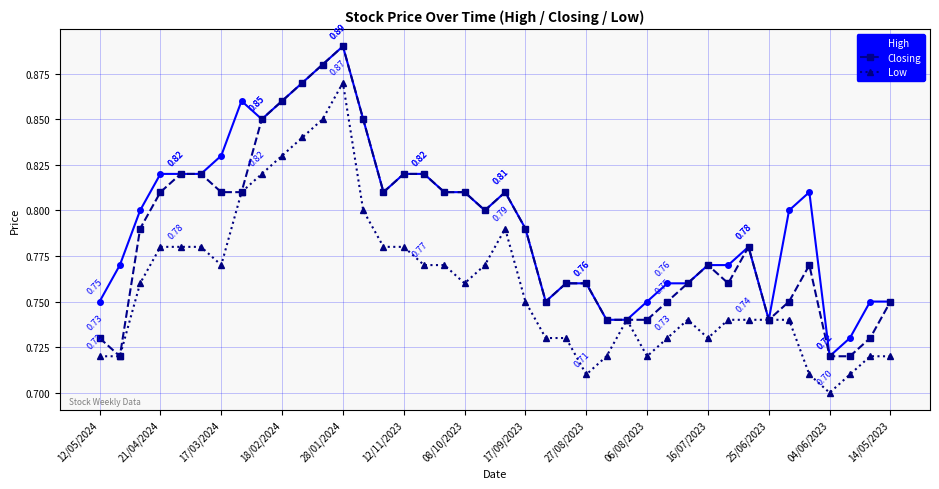

At how many categories does at least one series exceed 0?

40